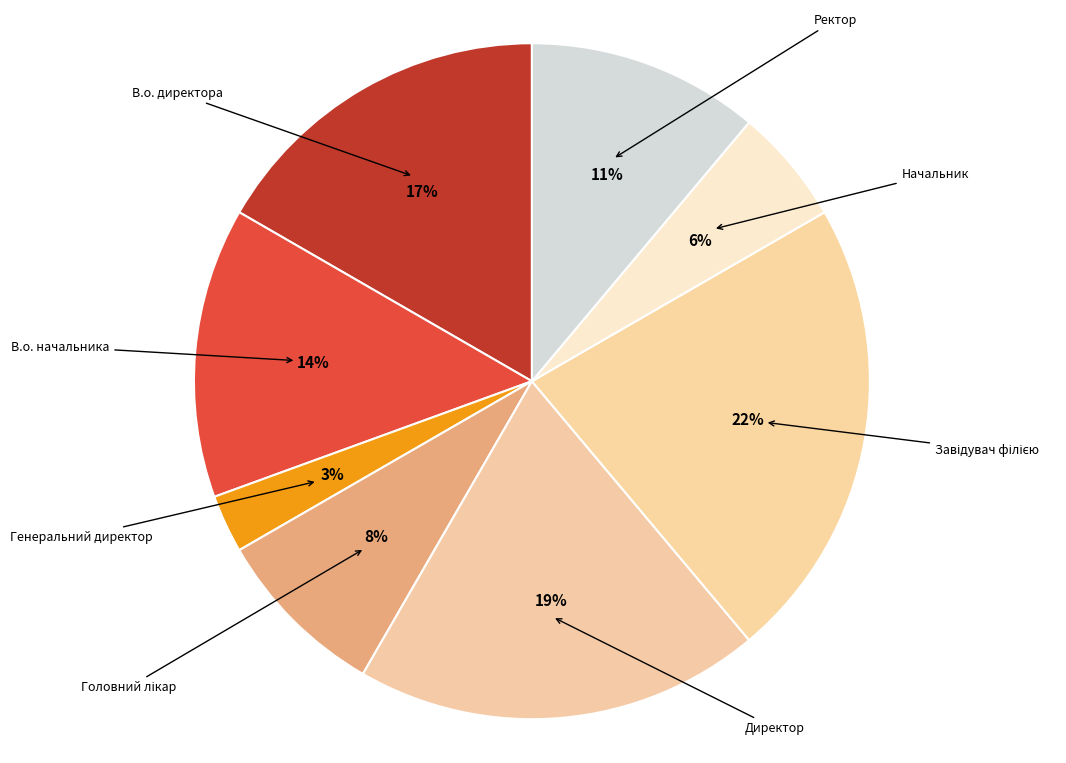

How many slices are in this pie chart?

8